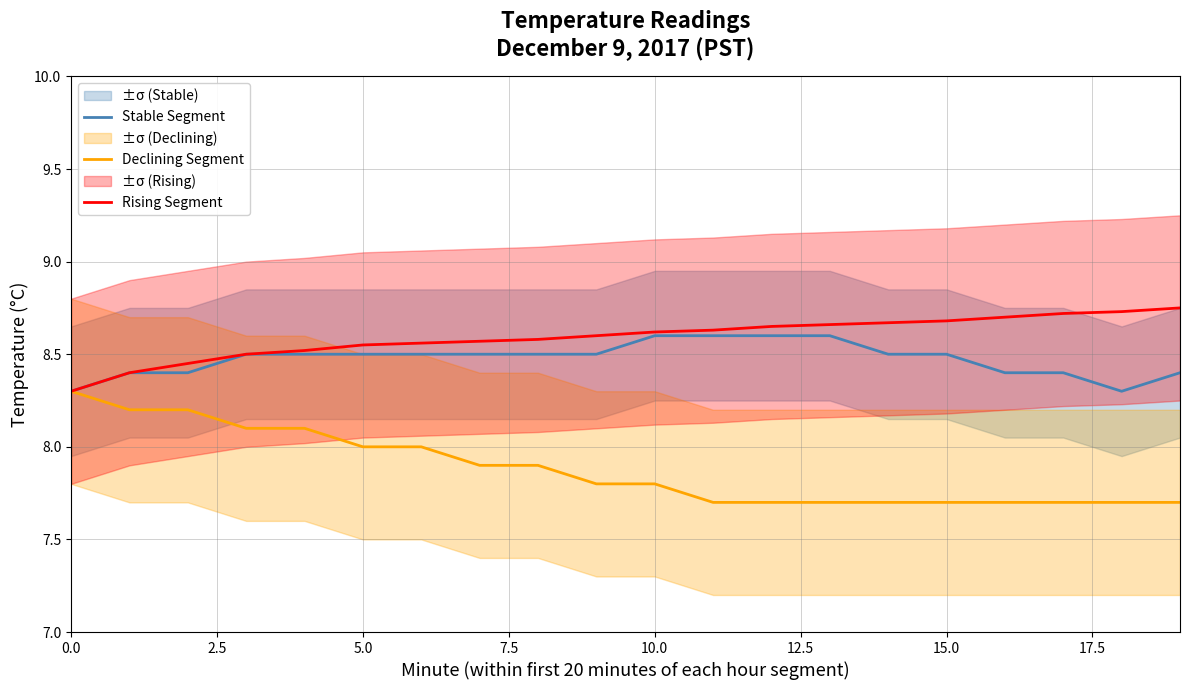

Which label corresponds to the smallest value in the chart?

11